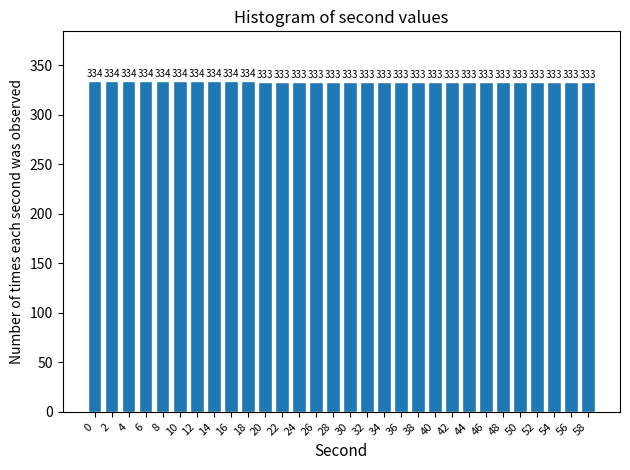

Reading left to right, list all the values displayed in this chart.

334	334	334	334	334	334	334	334	334	334	333	333	333	333	333	333	333	333	333	333	333	333	333	333	333	333	333	333	333	333